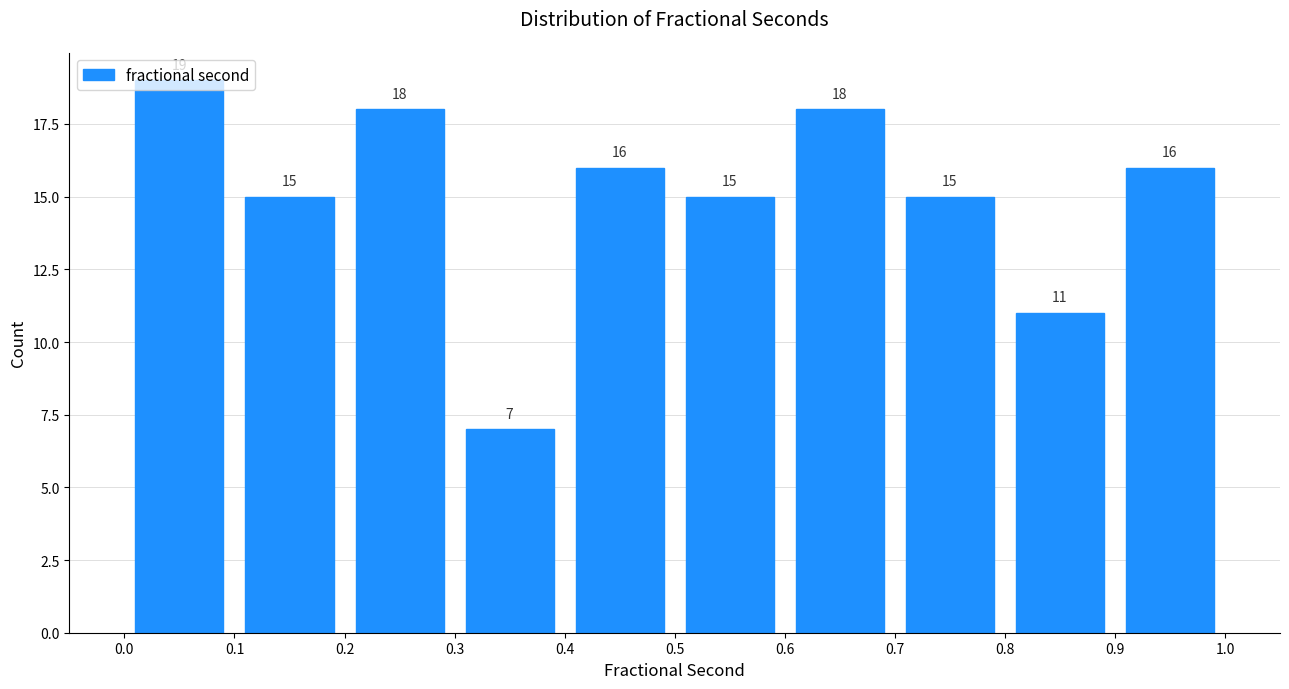

Reading left to right, transcribe this chart: for each bar, give the range it covers on the x-axis and its height.

0.0 to 0.1: 19
0.1 to 0.2: 15
0.2 to 0.3: 18
0.3 to 0.4: 7
0.4 to 0.5: 16
0.5 to 0.6: 15
0.6 to 0.7: 18
0.7 to 0.8: 15
0.8 to 0.9: 11
0.9 to 1.0: 16